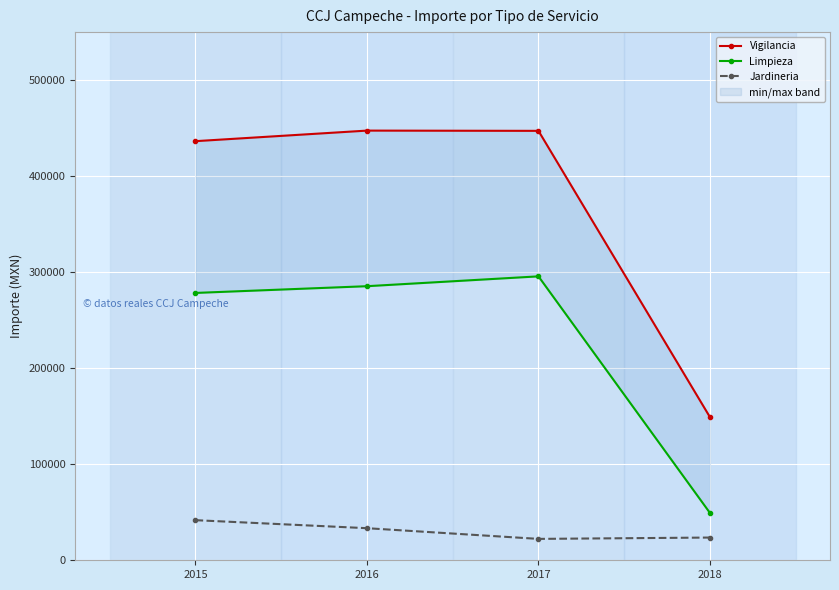

Reading left to right, list all the values displayed in this chart.

Vigilancia: 436439.3	447437.8	447180.0	149060.0
Limpieza: 278400.0	285415.7	295660.8	49276.8
Jardineria: 41760.0	33408.0	22272.0	23664.0